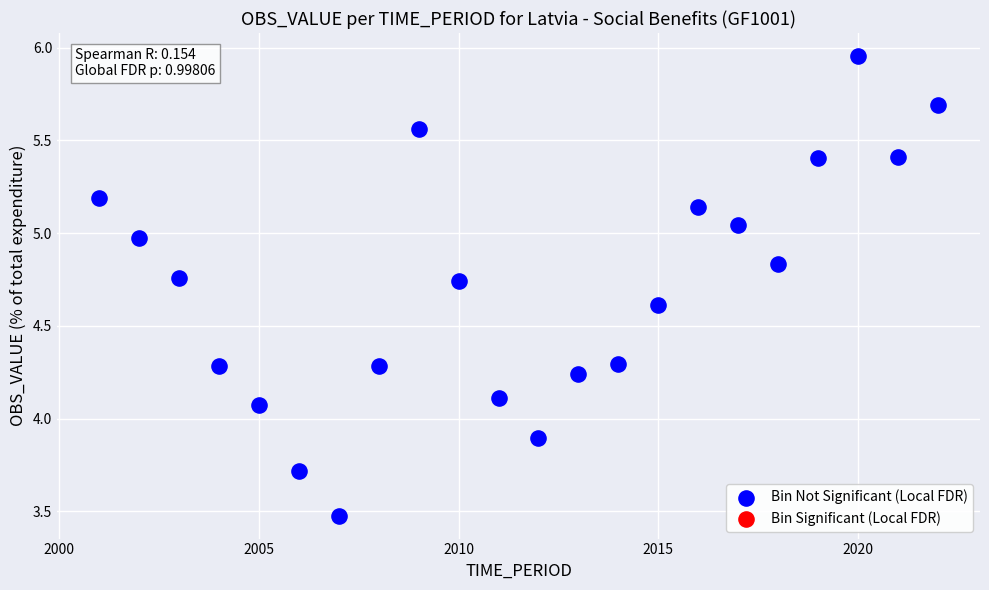

What is the range of X values (max minus min)?

21.0